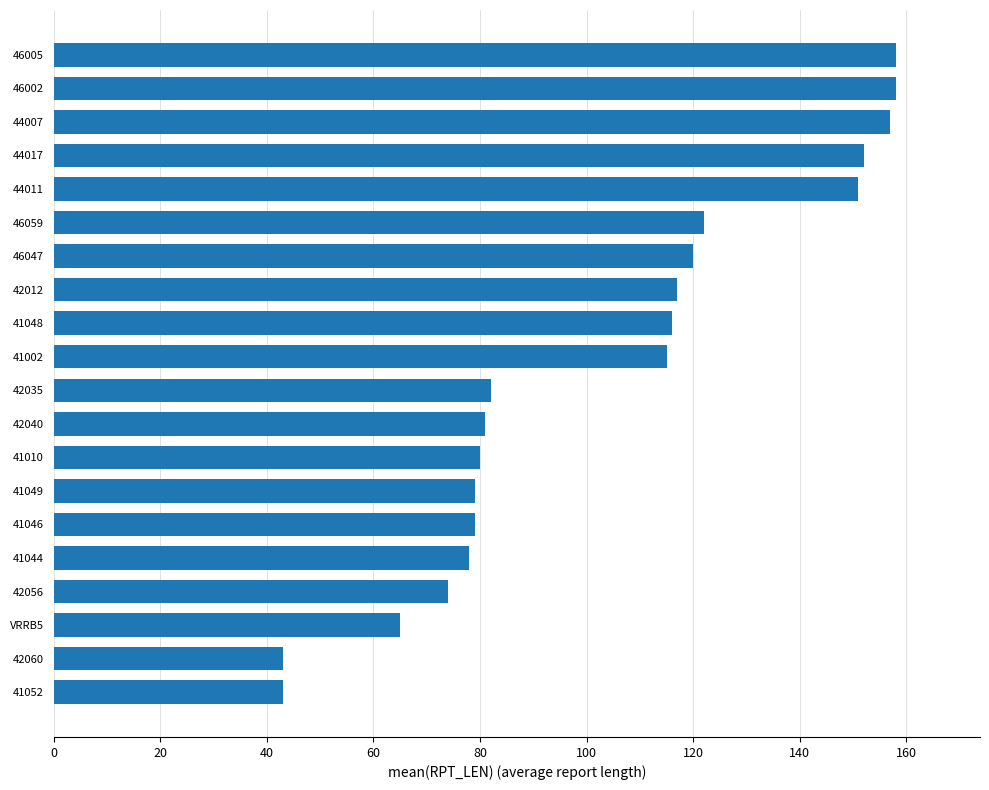

What is the average value?

104